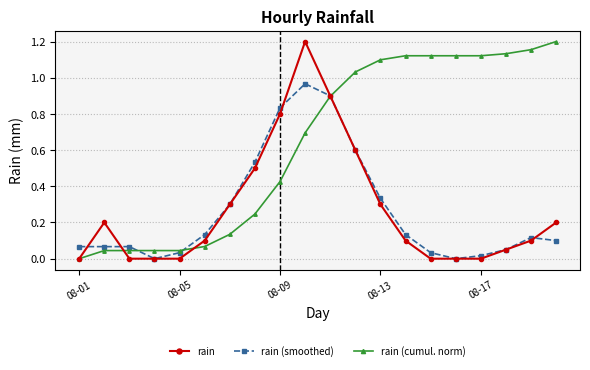

How many times do rain (smoothed) and rain (cumul. norm) cross each other?

3